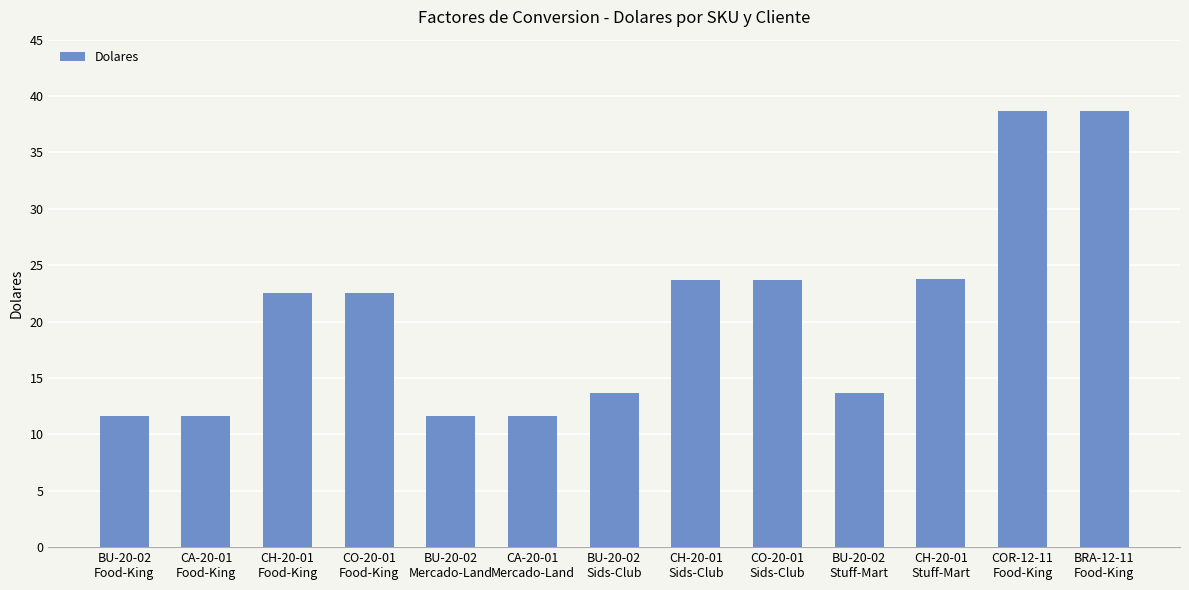

What is the value of the 7th bar from the left?

13.7